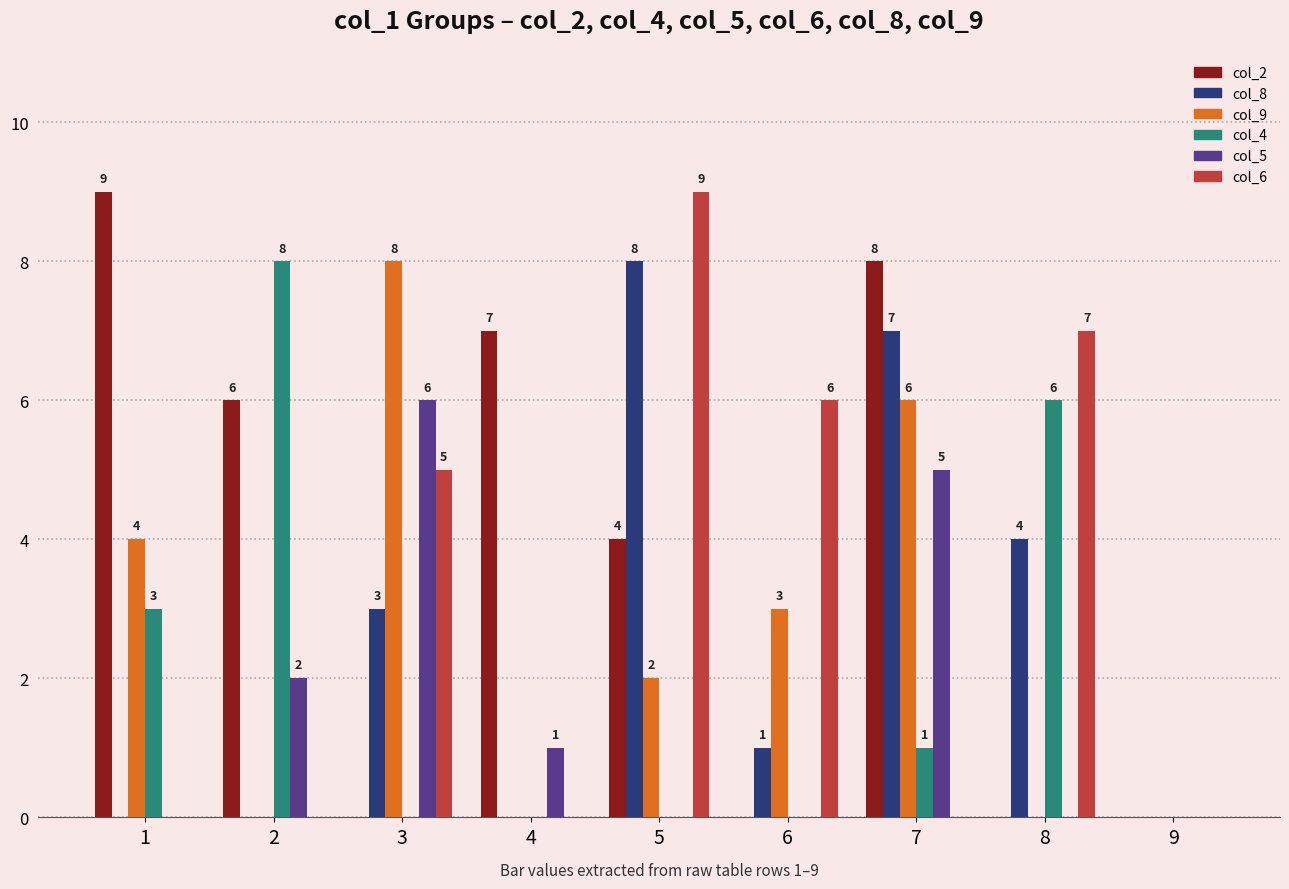

At which category is the sum across all series the highest?

7